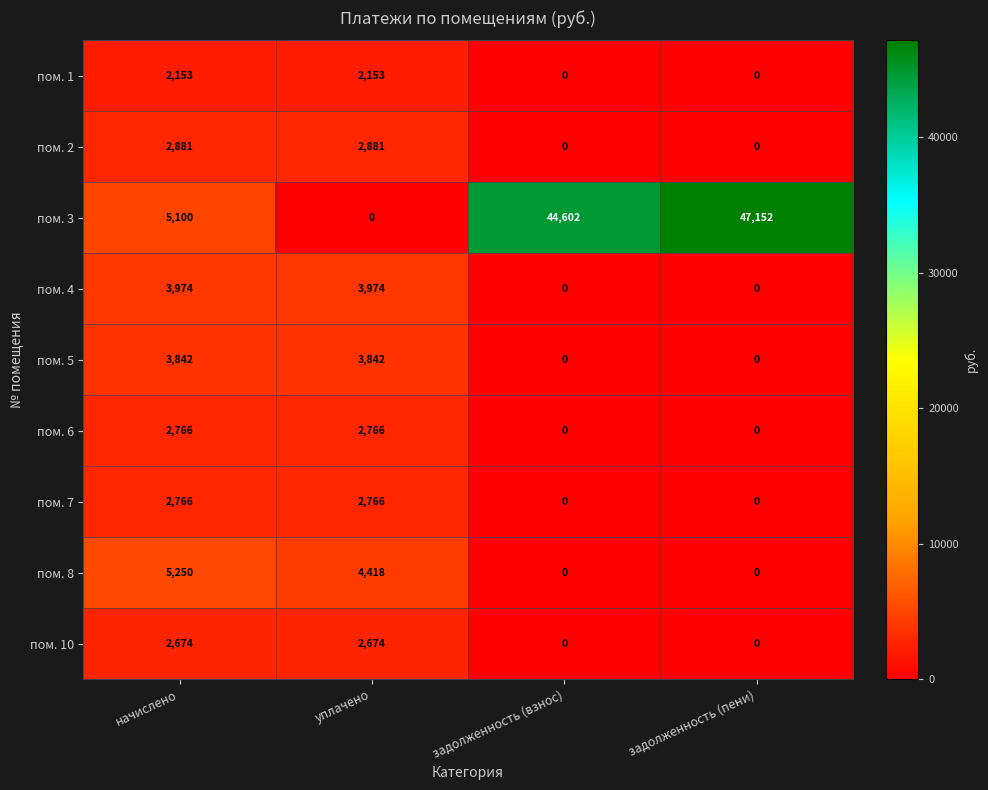

At how many categories does at least one series exceed 43303?

2